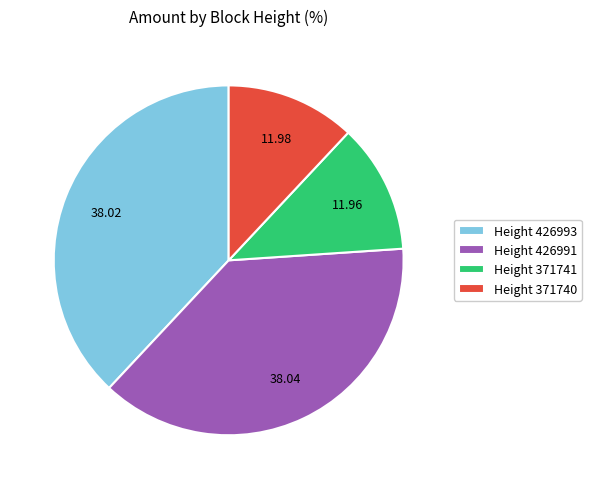

What is the ratio of the value at Height 426993 to the value at Height 371740?

3.2